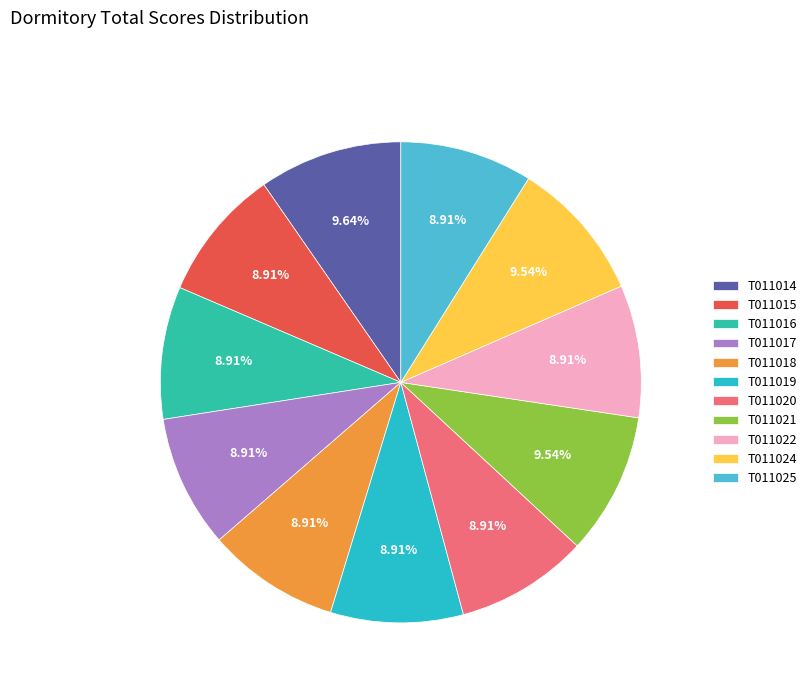

What percentage is the T011016 slice, to the nearest percent?

9%